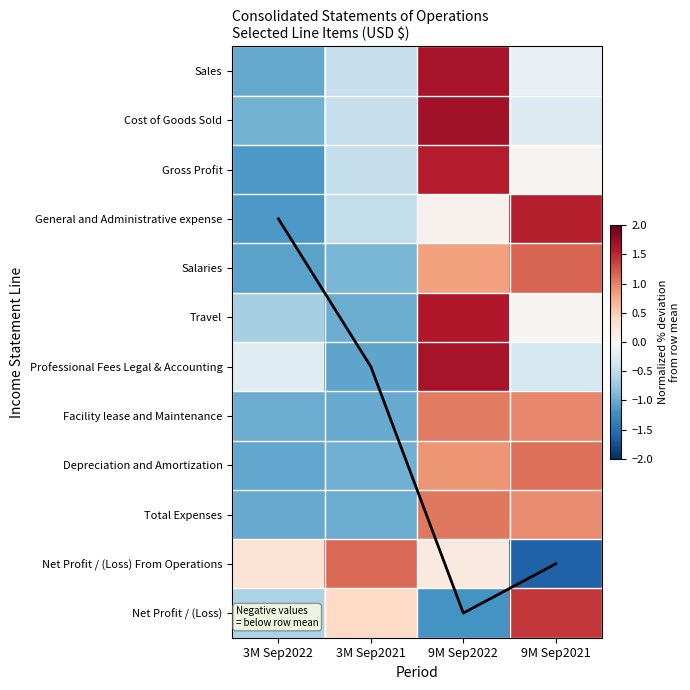

Which label corresponds to the largest value in the chart?

9M Sep2022